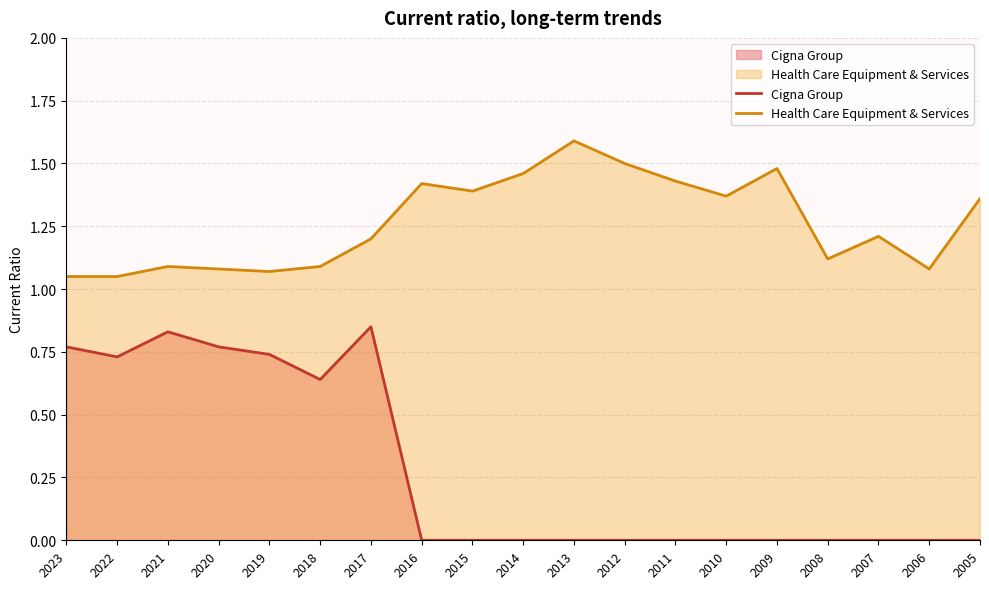

Rank the series by their maximum value, from highest to lowest.

Health Care Equipment & Services, Cigna Group